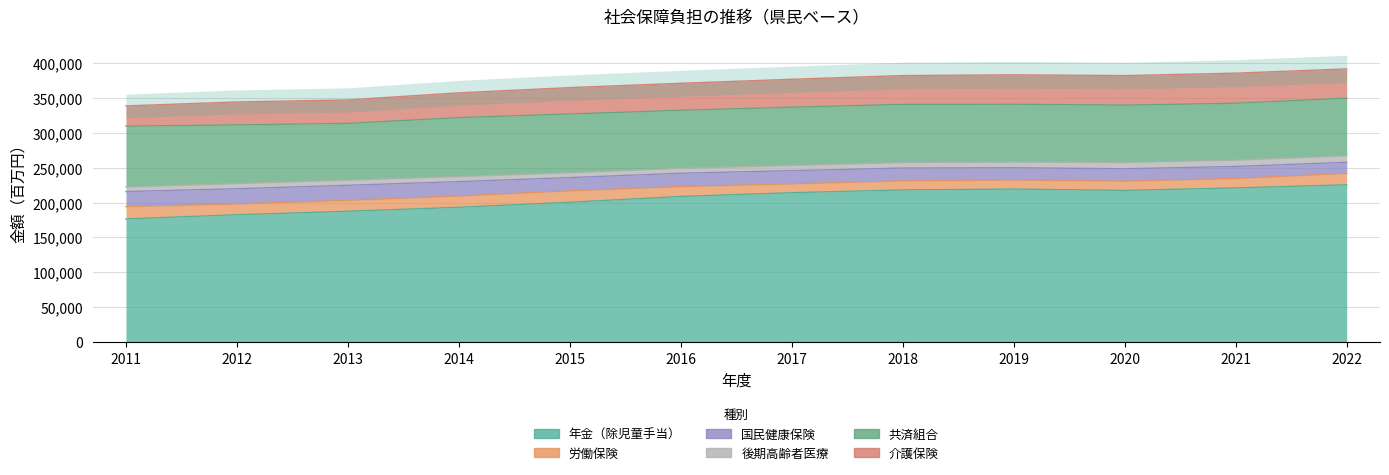

At how many categories does at least one series exceed 156363?

12